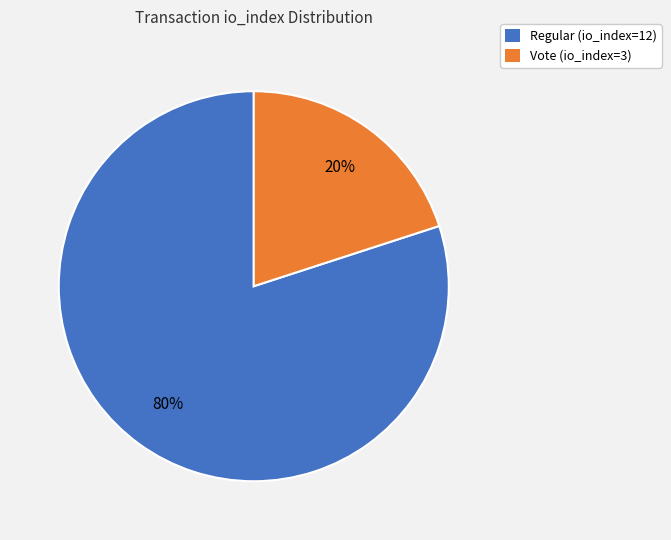

Is there any slice that represents more than half of the pie?

Yes